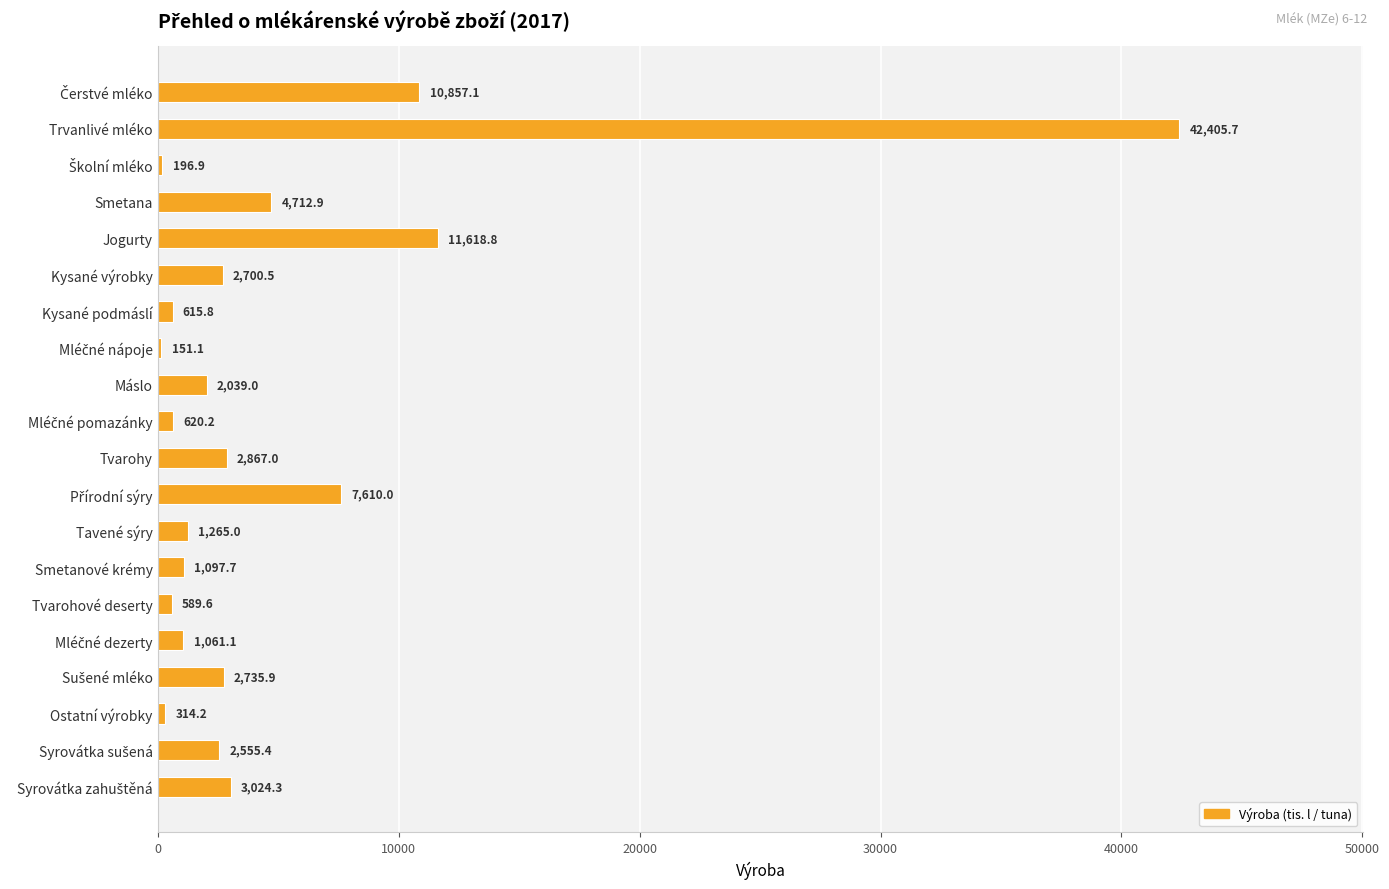

Reading top to bottom, what are all the values shown in this chart?

10857.1	42405.7	196.9	4712.9	11618.8	2700.5	615.8	151.1	2039.0	620.2	2867.0	7610.0	1265.0	1097.7	589.6	1061.1	2735.9	314.2	2555.4	3024.3